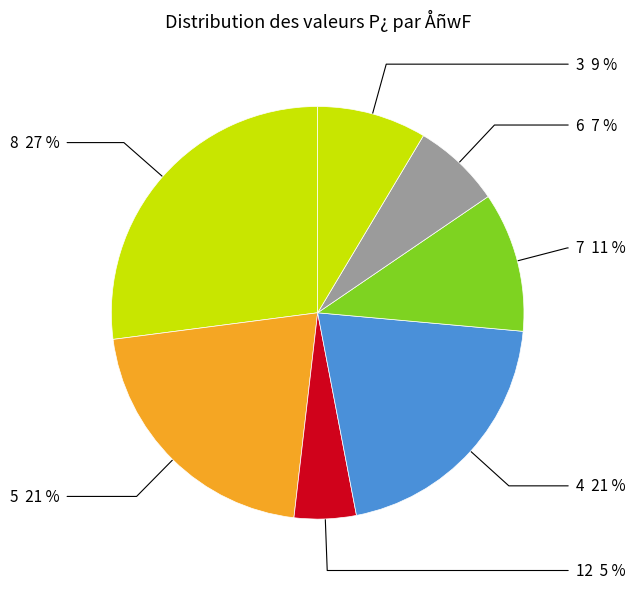

Do 8 and 5 together represent more than half of the pie?

No